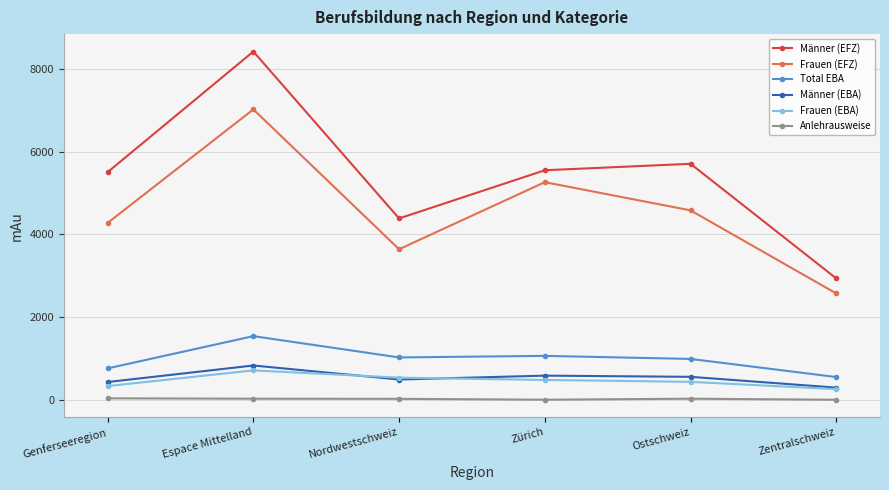

Does the chart display data point markers on the line(s)?

Yes